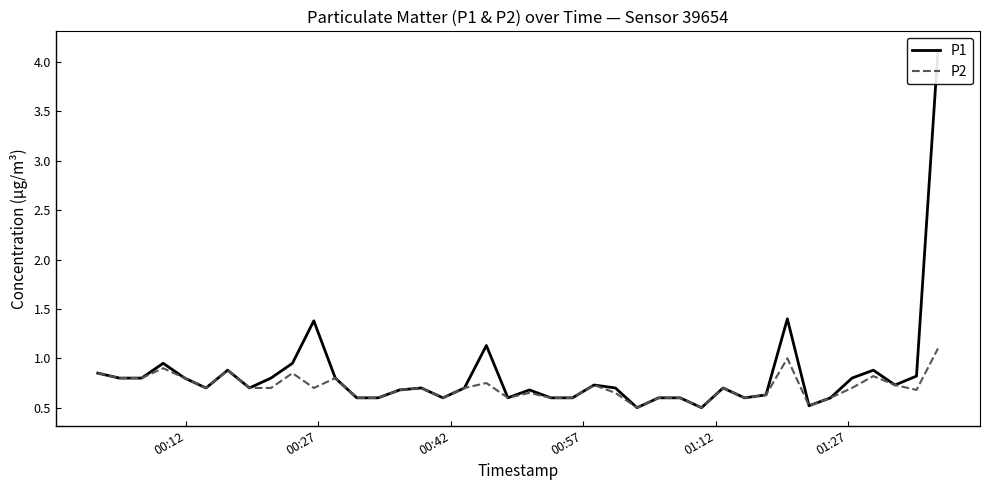

True or false: P1 and P2 cross at least once.

False